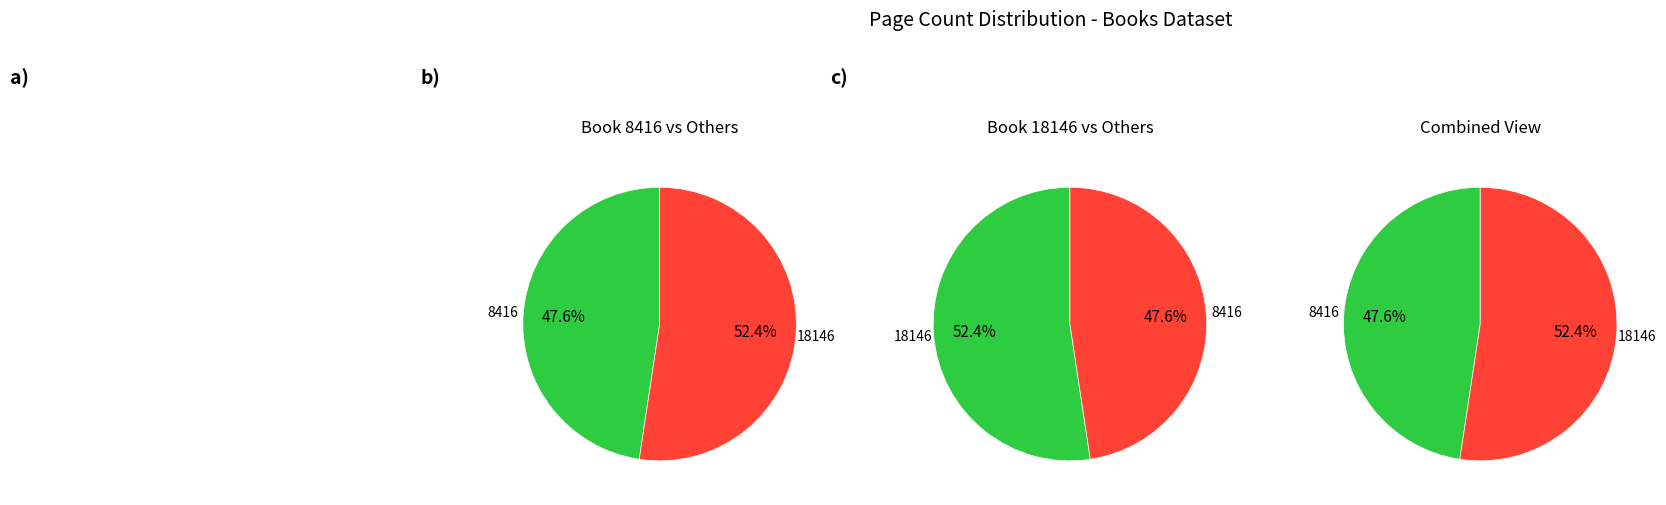

To the nearest percent, what is the difference between the largest and smallest slice percentages?

5%